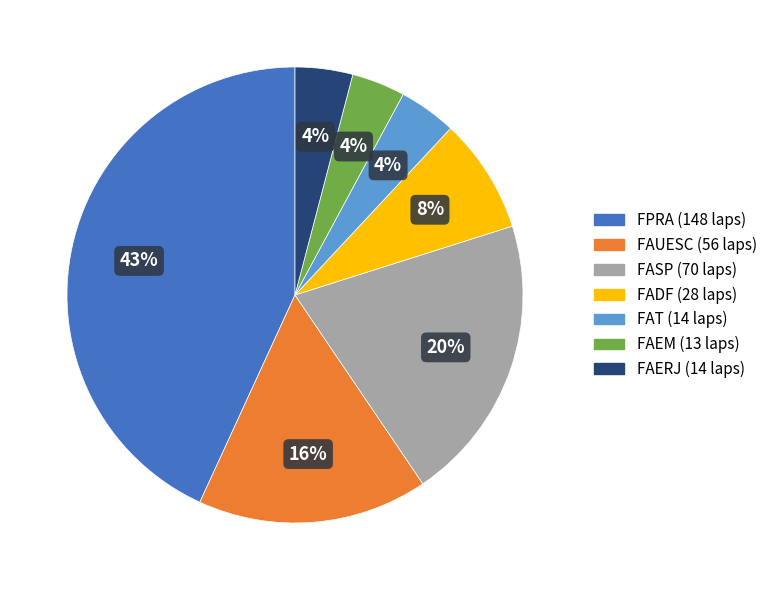

To the nearest percent, what is the average slice percentage?

14%